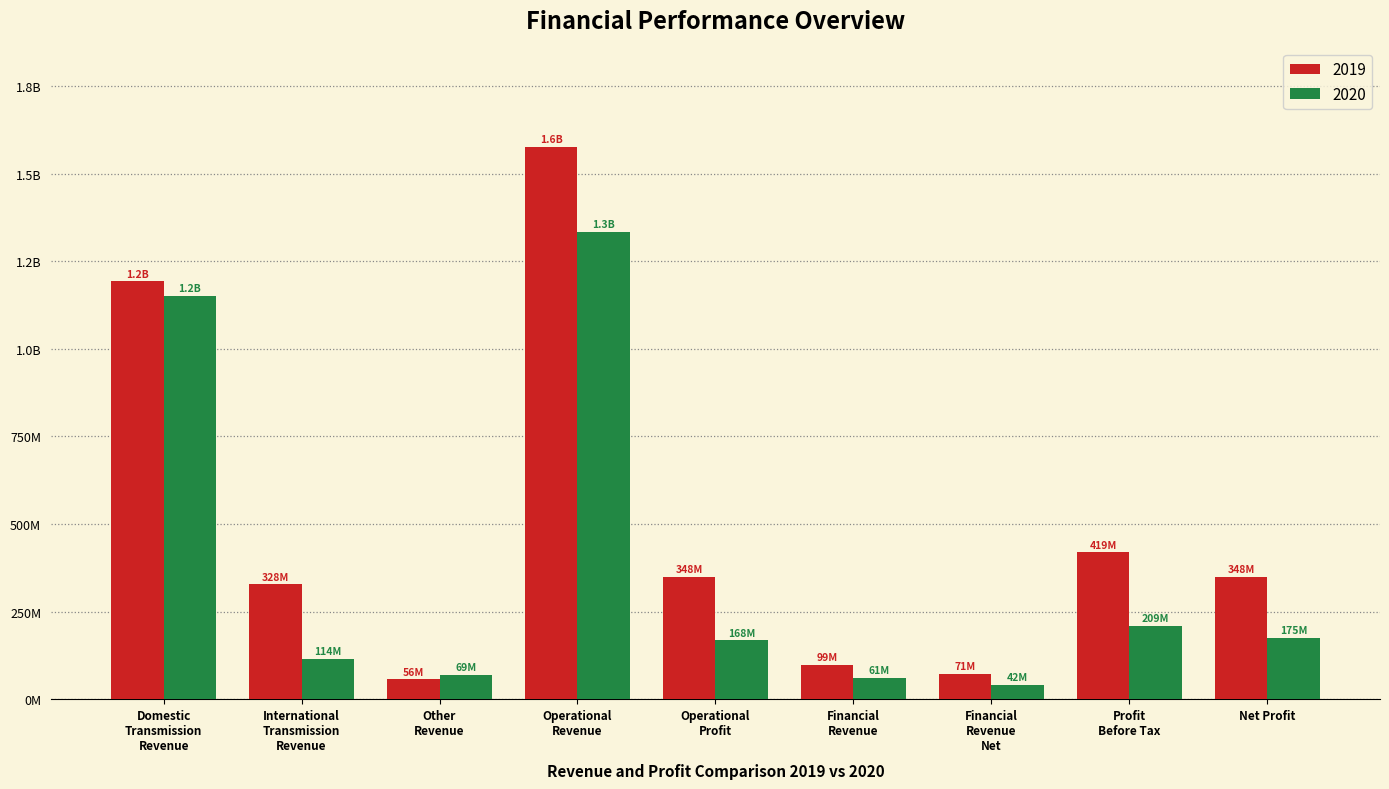

Is the value of 2019 at Profit
Before Tax greater than the value of 2020 at Profit
Before Tax?

Yes